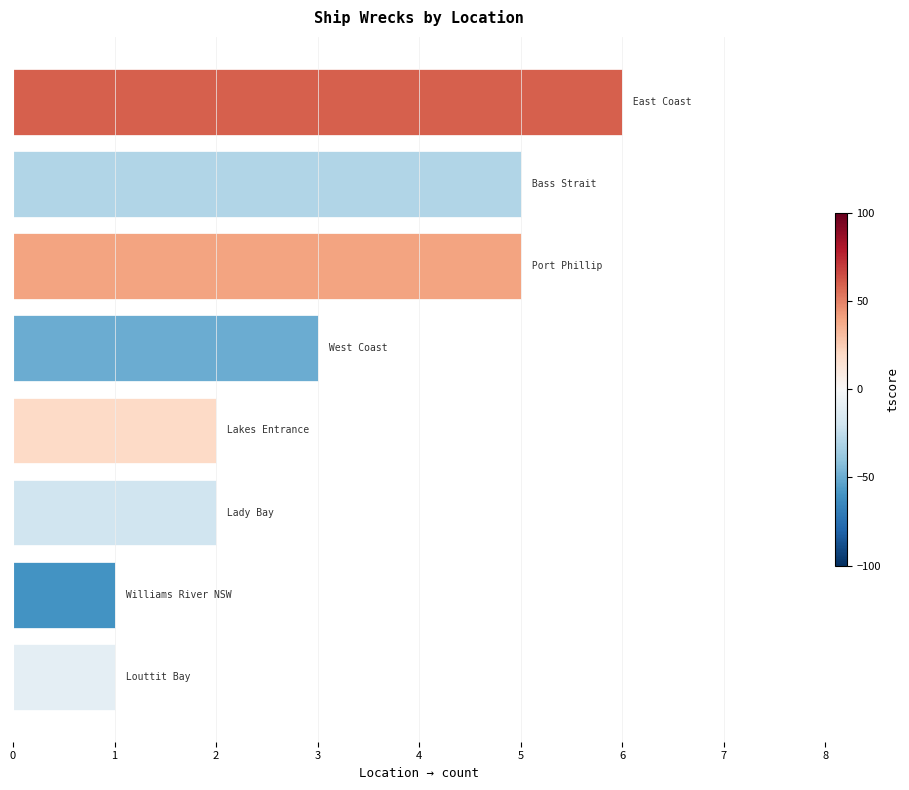

What is the greatest value displayed?

6